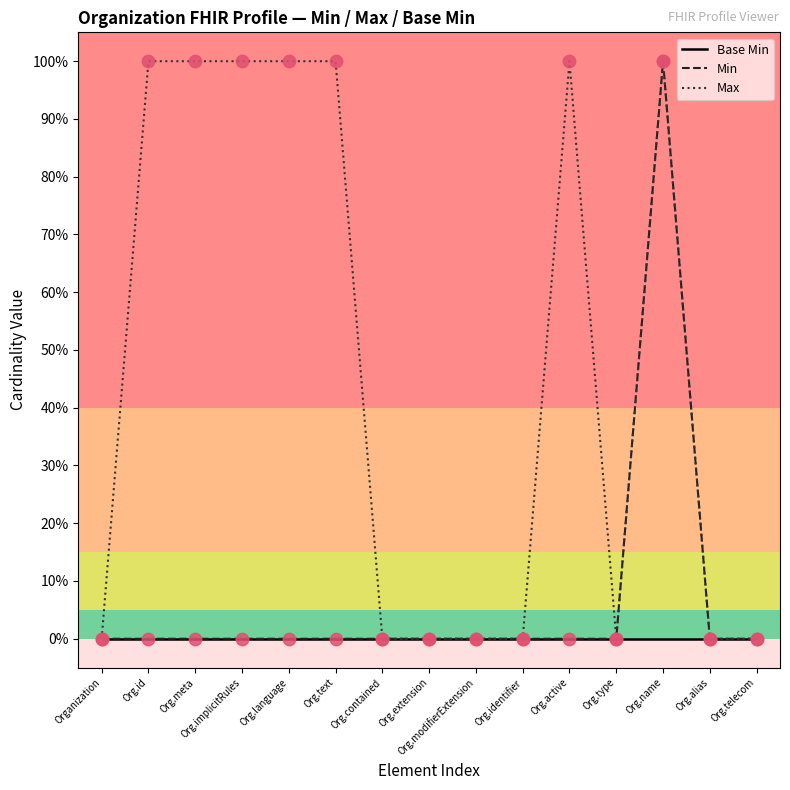

At which category is the sum across all series the highest?

Org.name